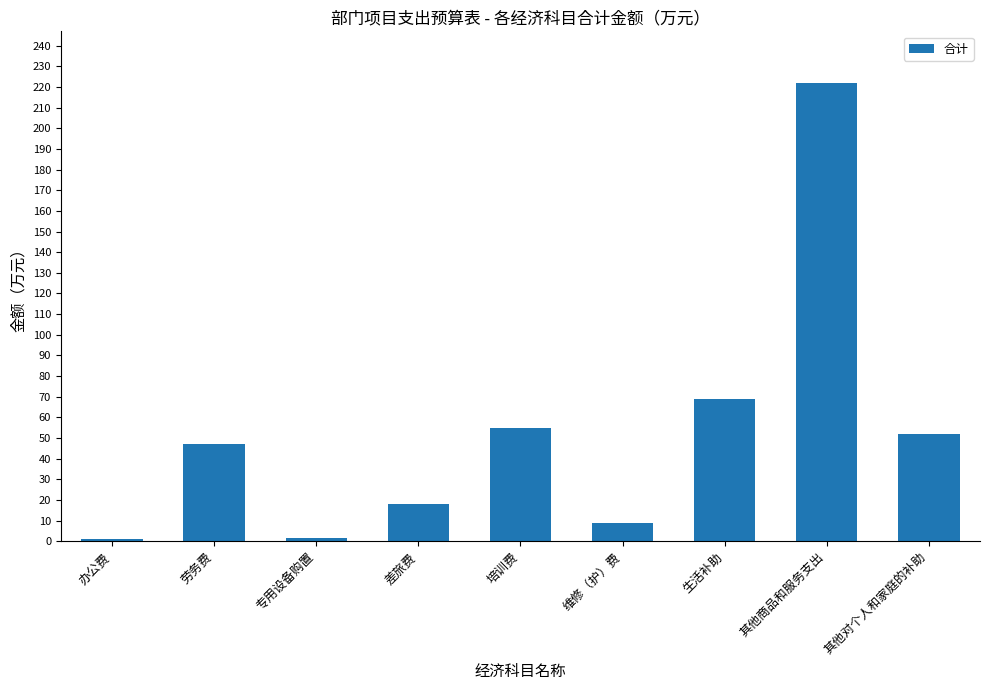

What is the smallest value displayed?

1.2